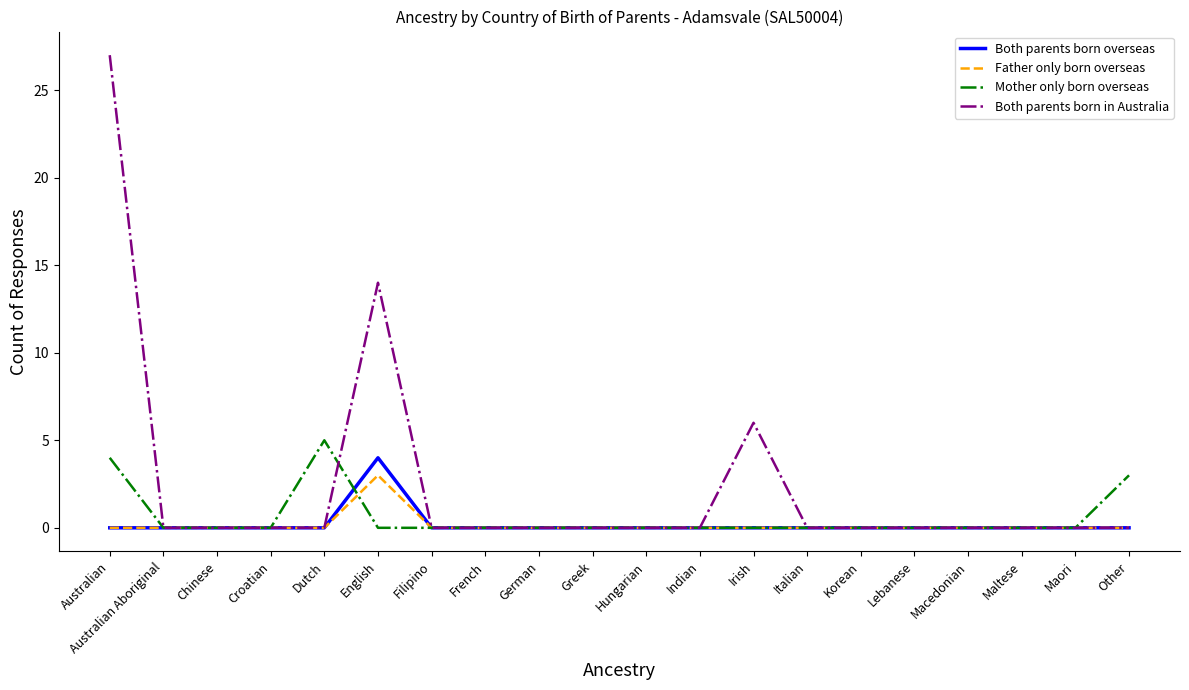

What is the sum of the Both parents born in Australia values at Filipino and English?

14